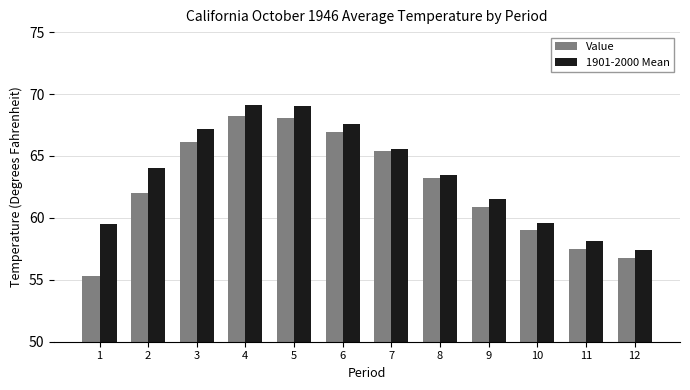

Rank the series by their maximum value, from lowest to highest.

Value, 1901-2000 Mean